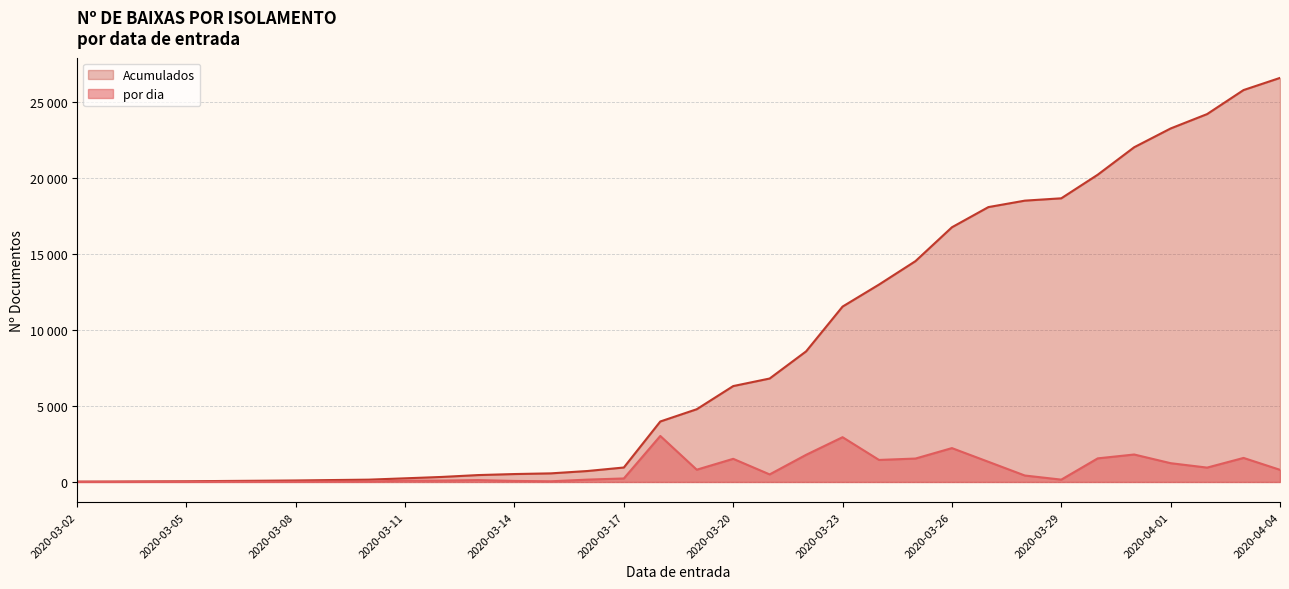

How many data points in por dia are less than 424?

17